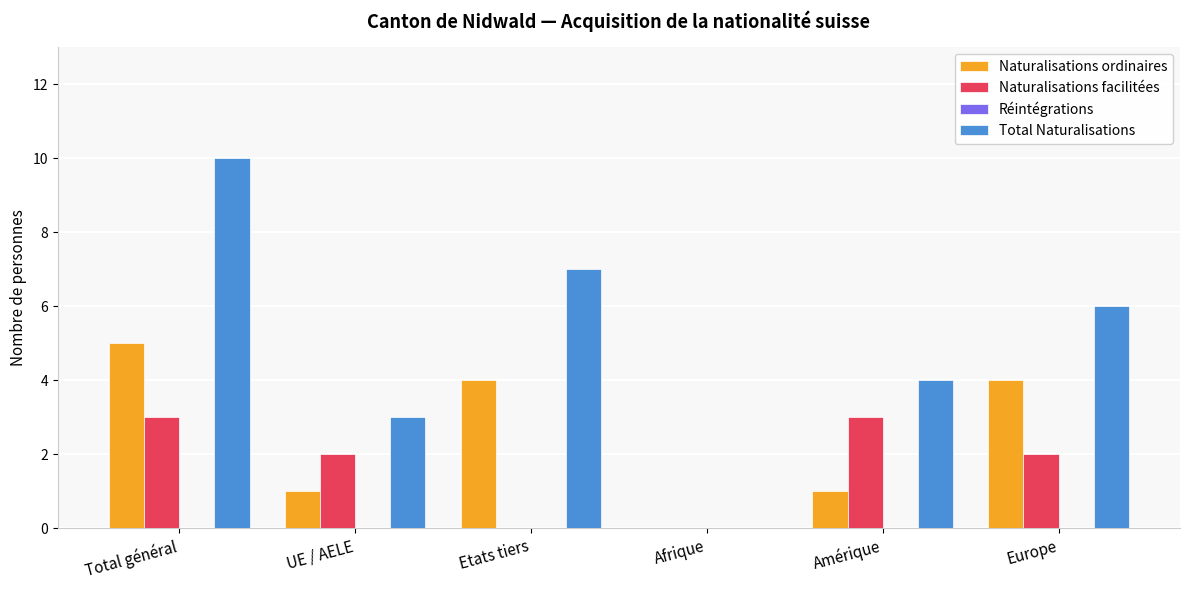

What is the highest value of the Naturalisations ordinaires series?

5